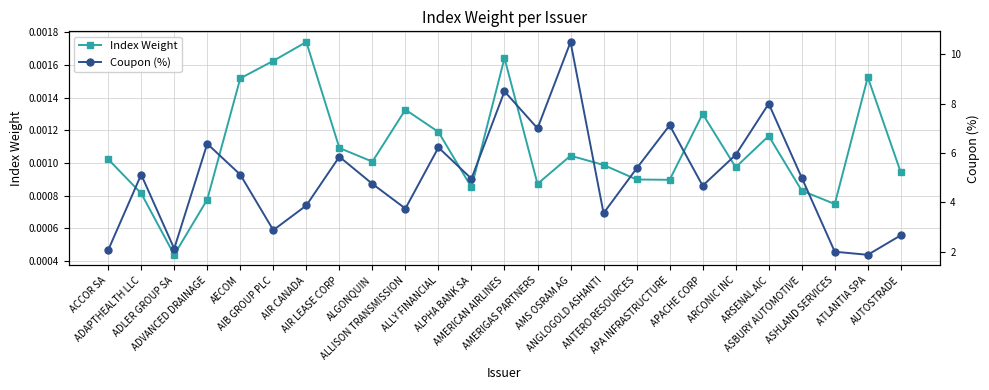

True or false: Coupon (%) has more than 0 interior local peaks.

True